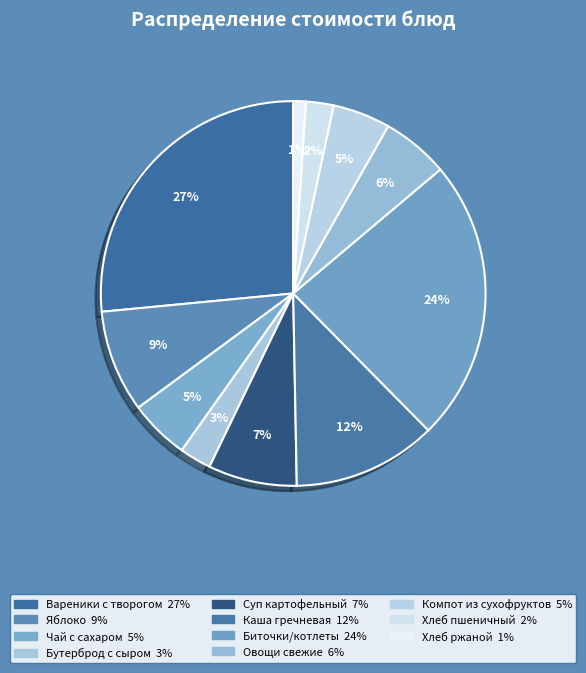

Is it true that Овощи свежие is 6% of the pie?

True